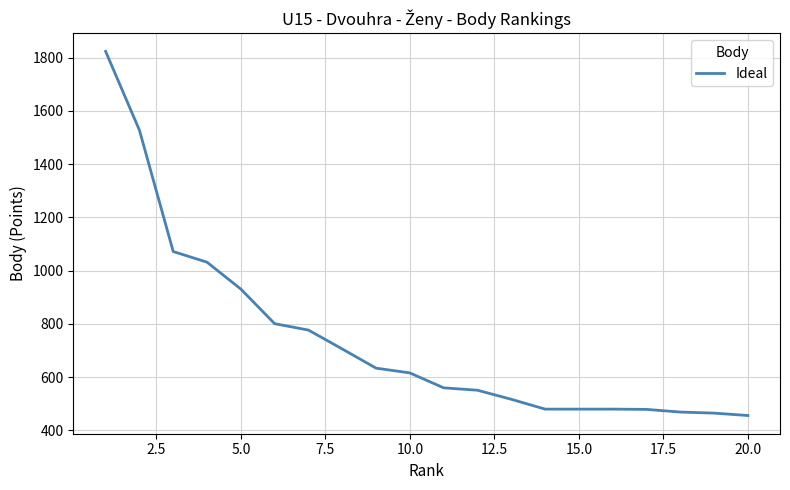

What is the average value?

743